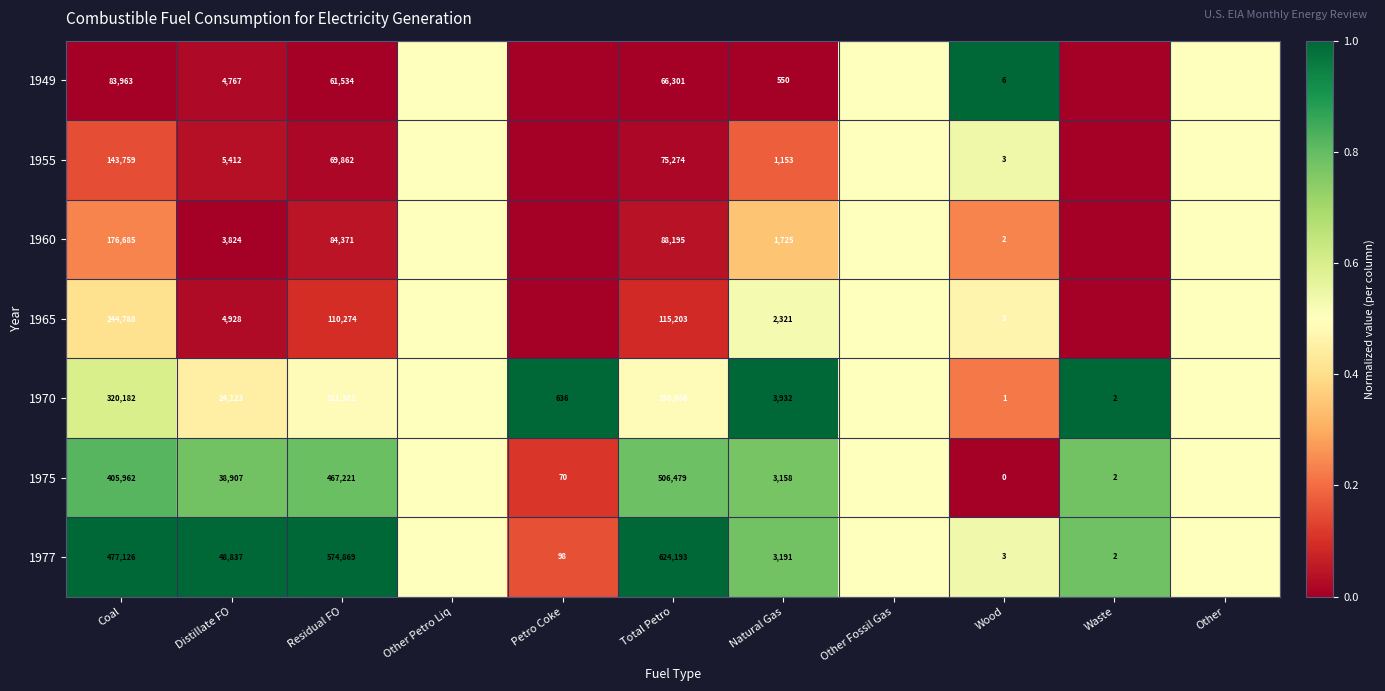

How many distinct data groups are displayed?

7